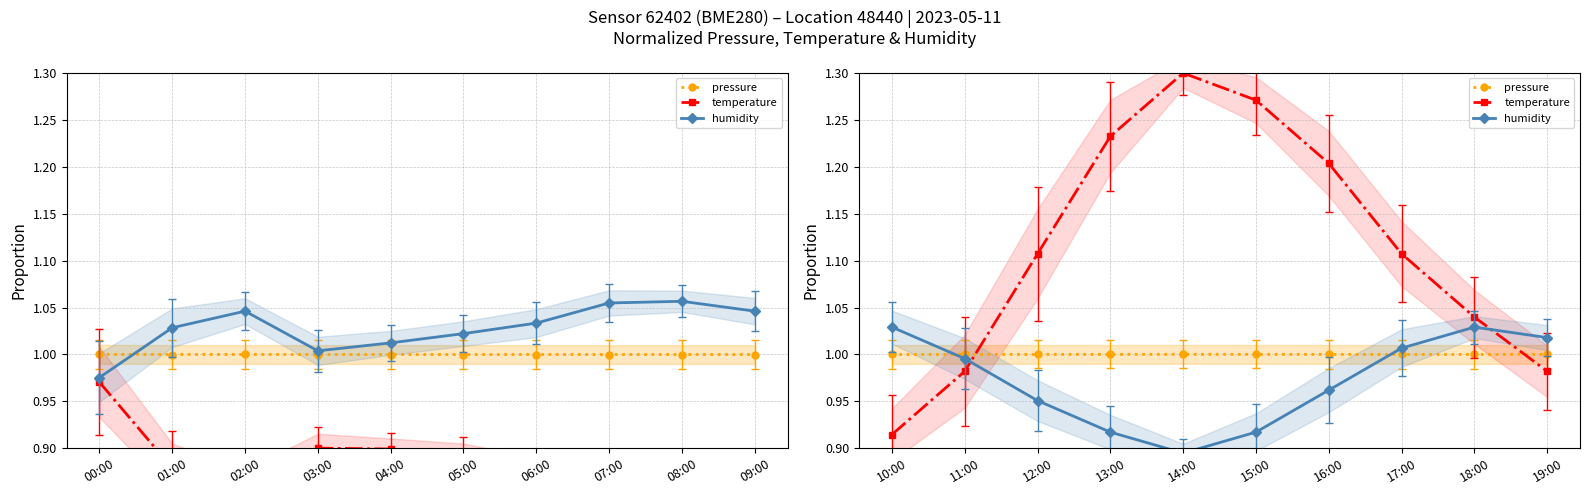

What is the minimum value for pressure?

1.0